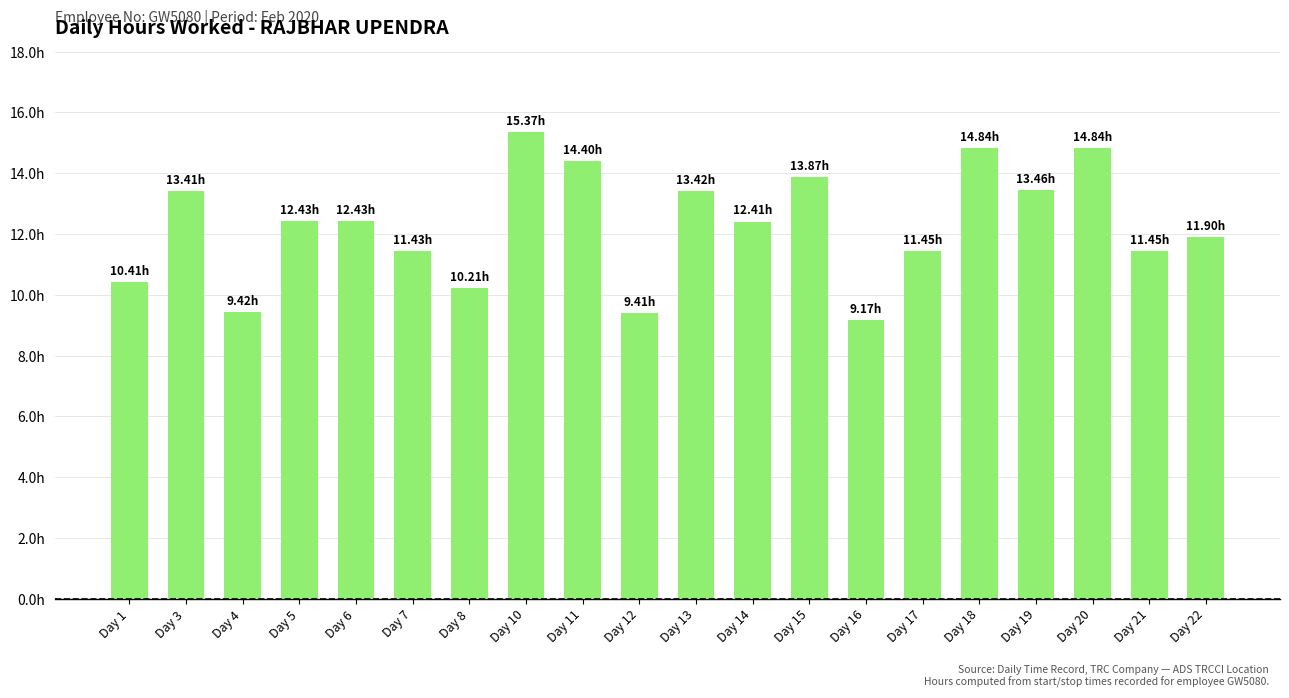

Does the chart contain any negative values?

No